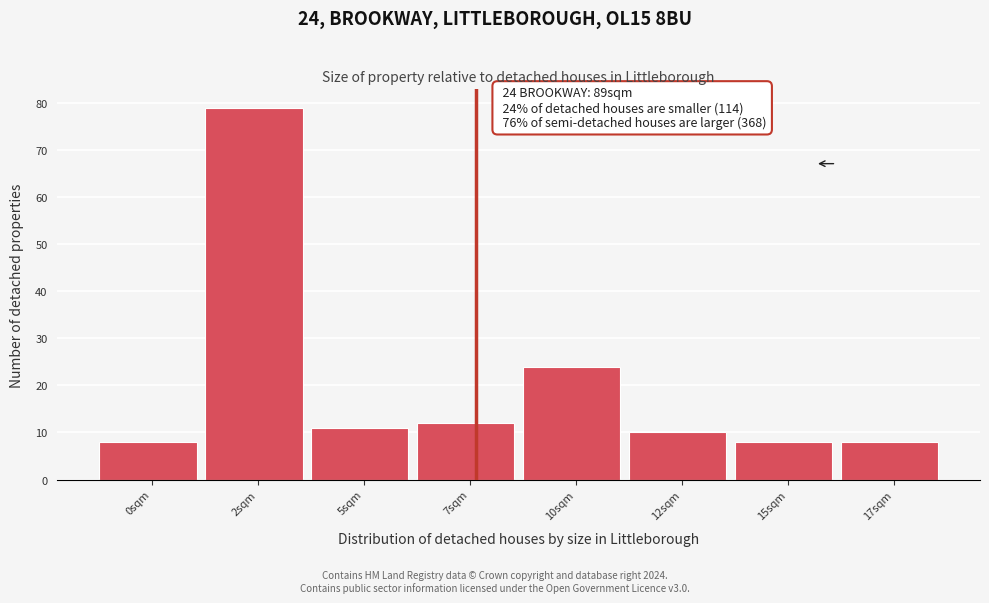

Reading left to right, what are all the values shown in this chart?

8	79	11	12	24	10	8	8